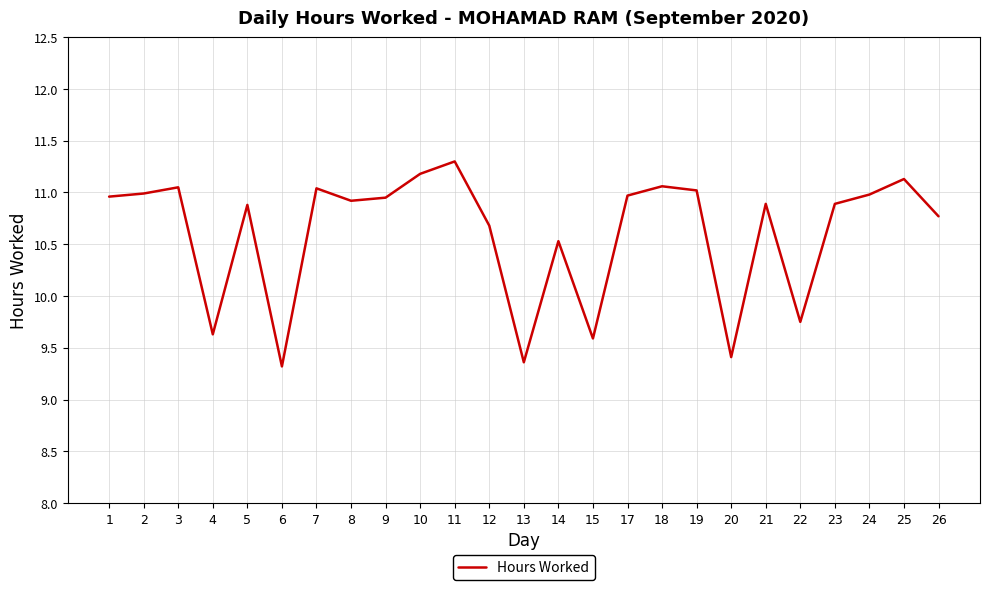

Count the number of values greater than 10.

19